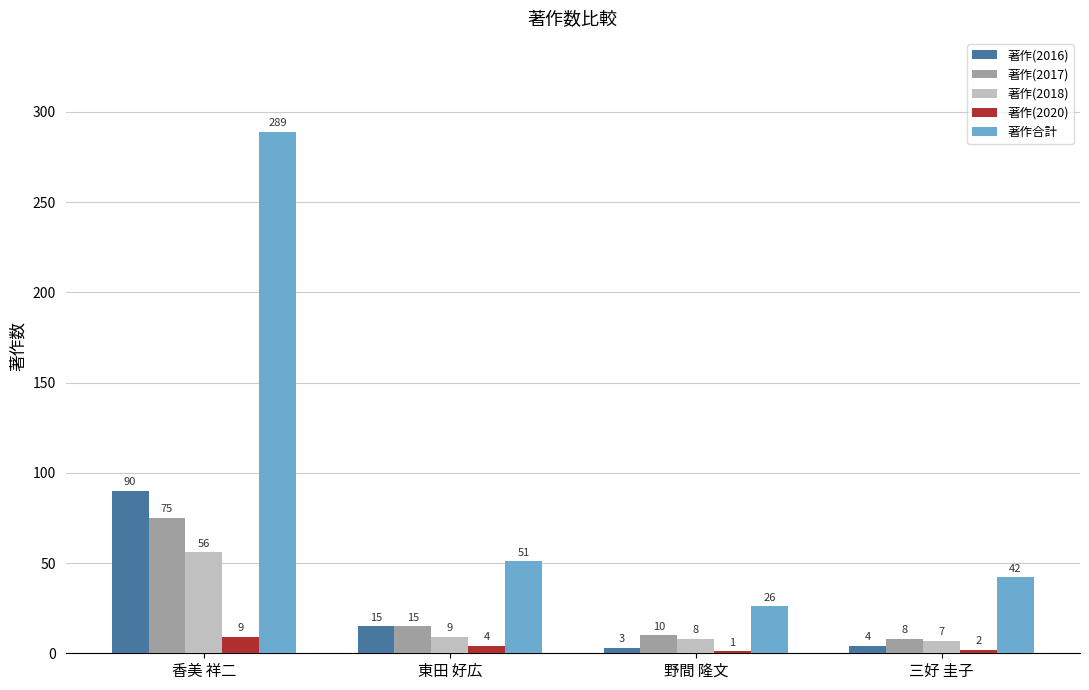

Are the bars horizontal?

No